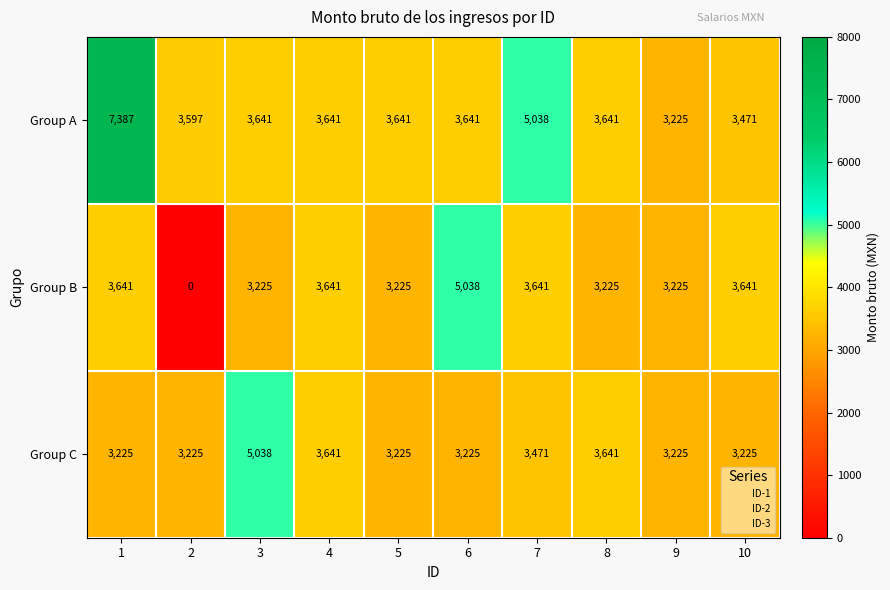

What is the sum of all Group C values?

35141